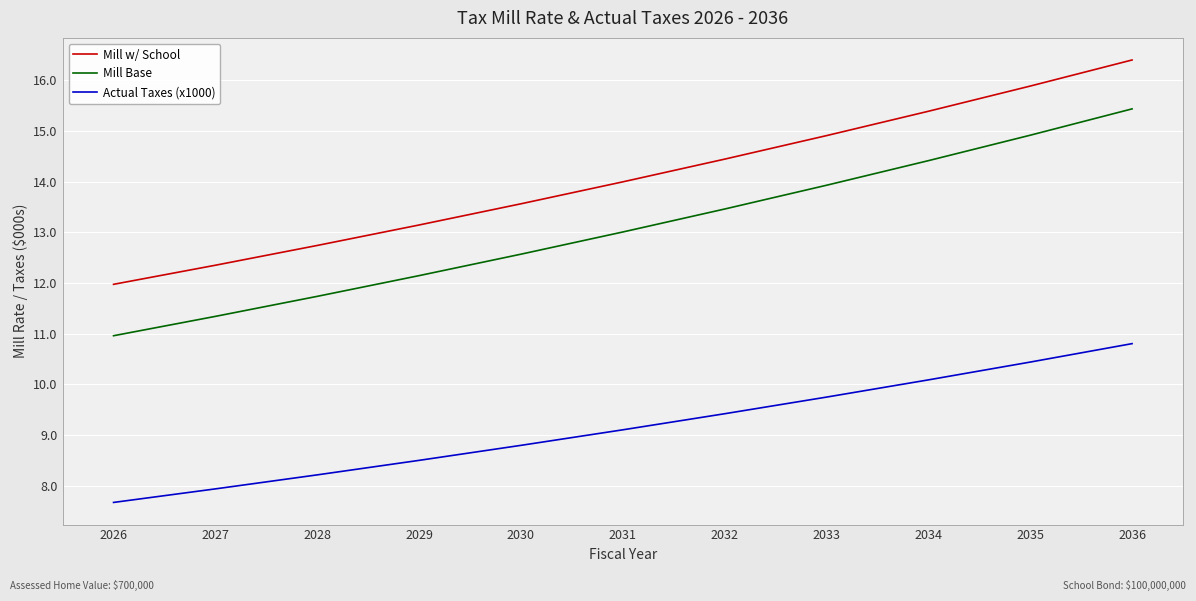

Which series has the largest range (max minus min)?

Mill Base